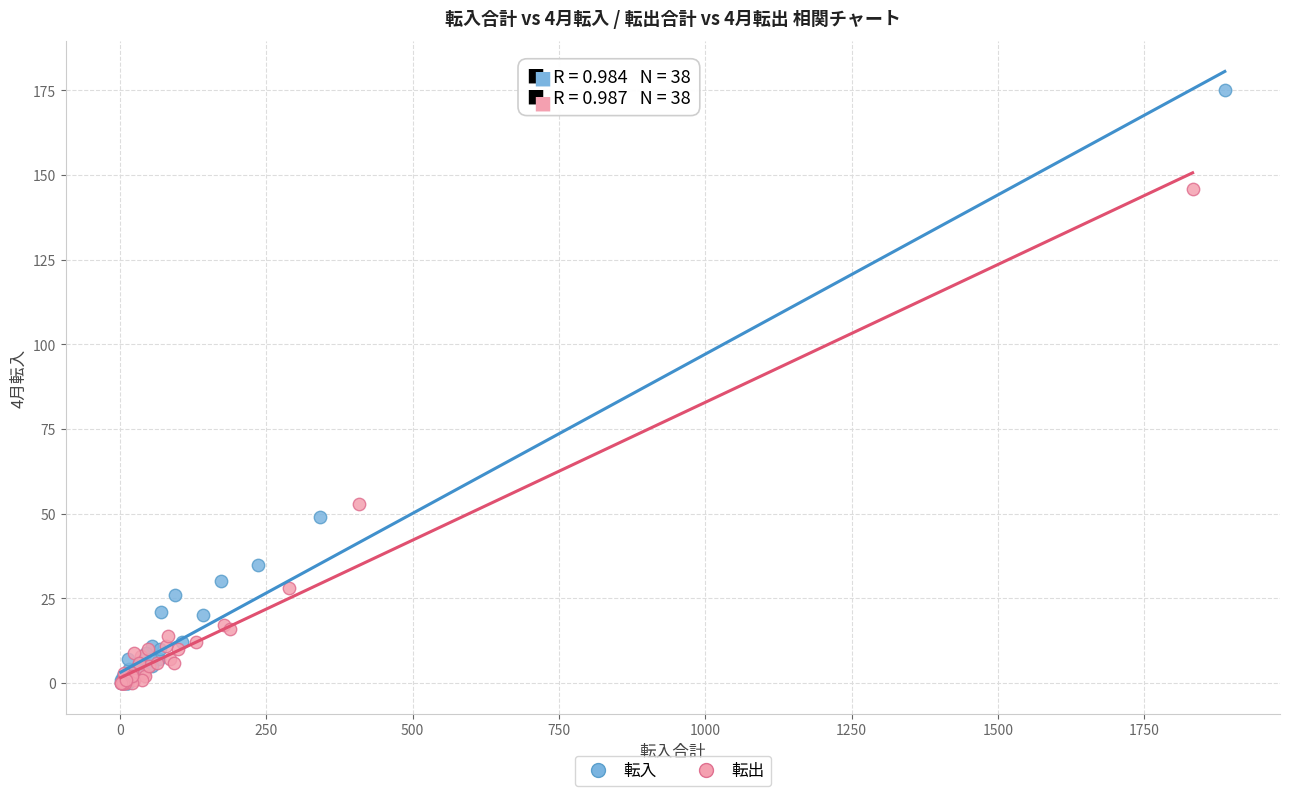

Which series has the widest spread of Y values?

転入